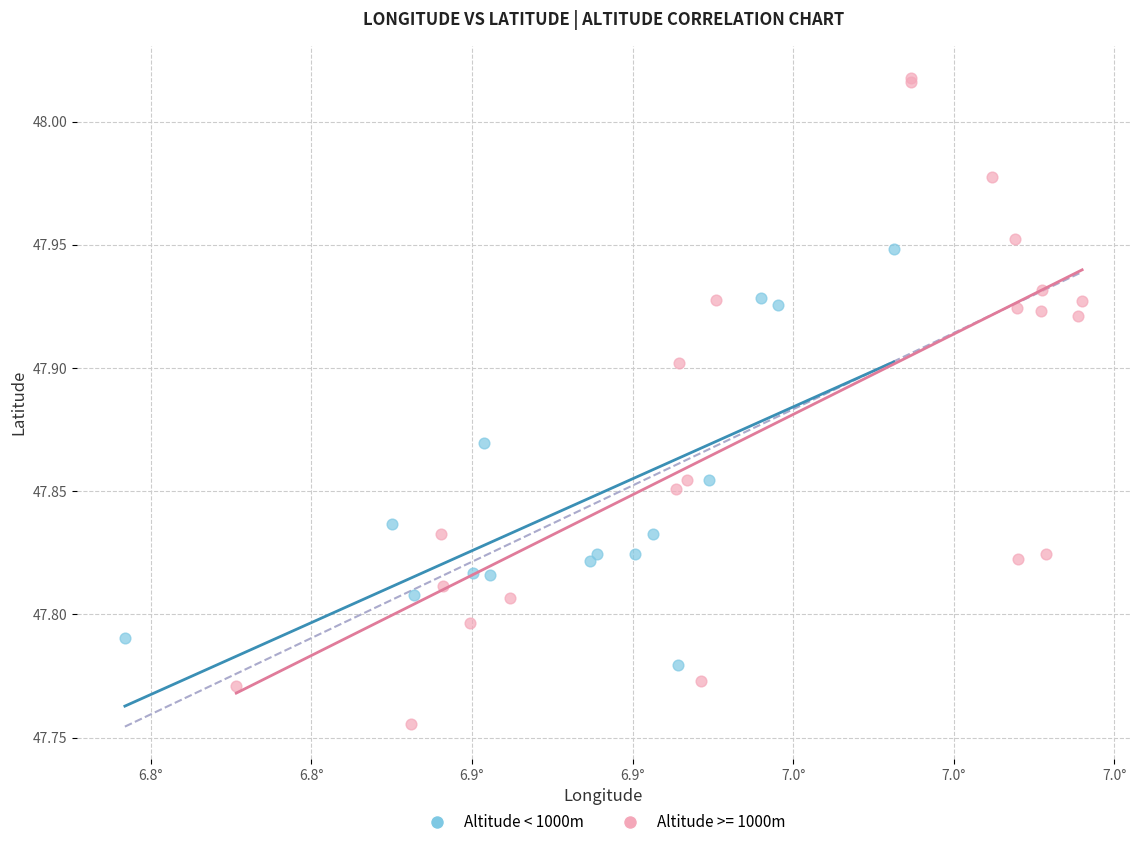

Which series reaches the minimum Y coordinate?

Altitude >= 1000m